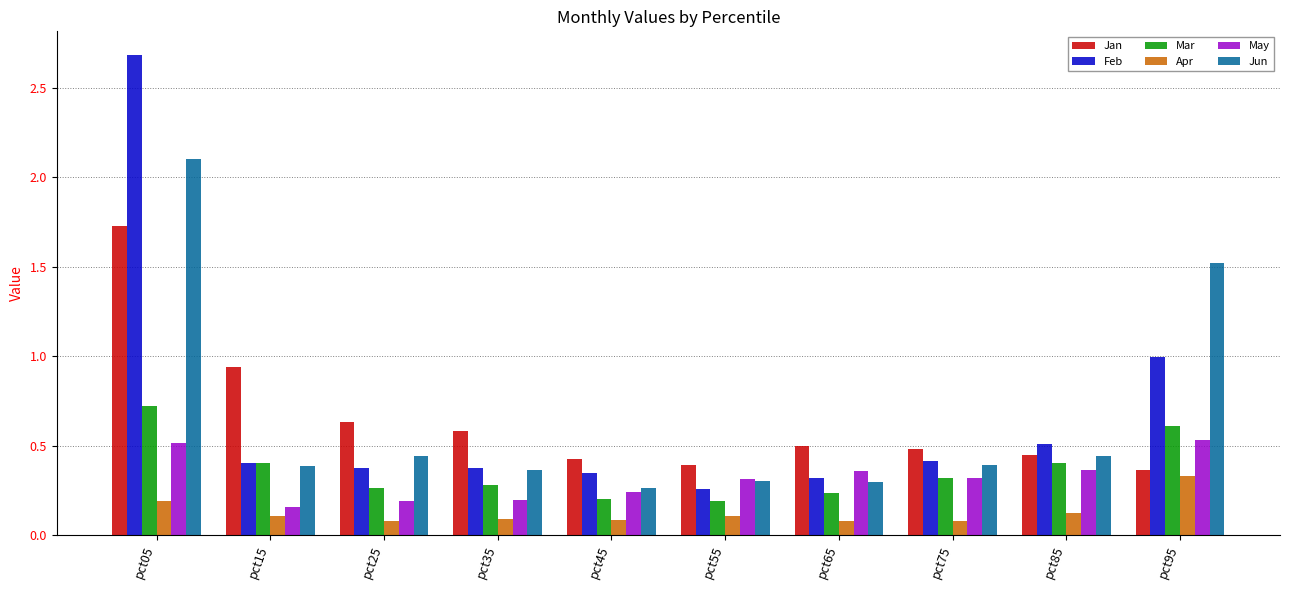

List the series in order of their peak value, lowest first.

Apr, May, Mar, Jan, Jun, Feb